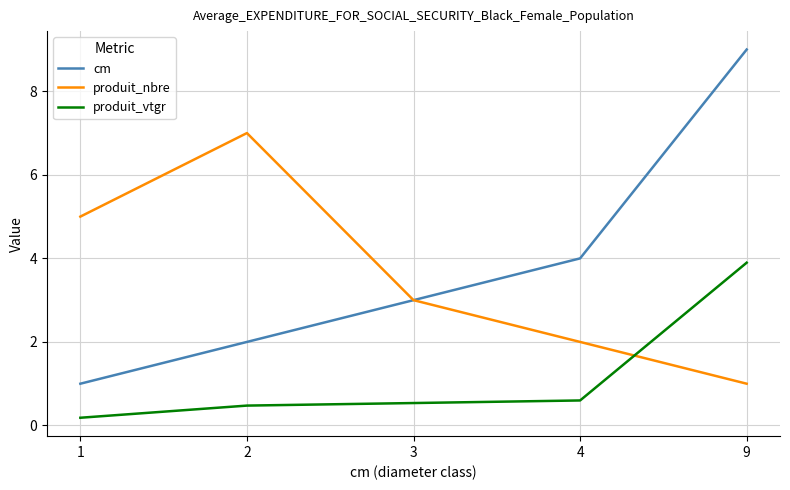

Read the produit_nbre value at 1.

5.0